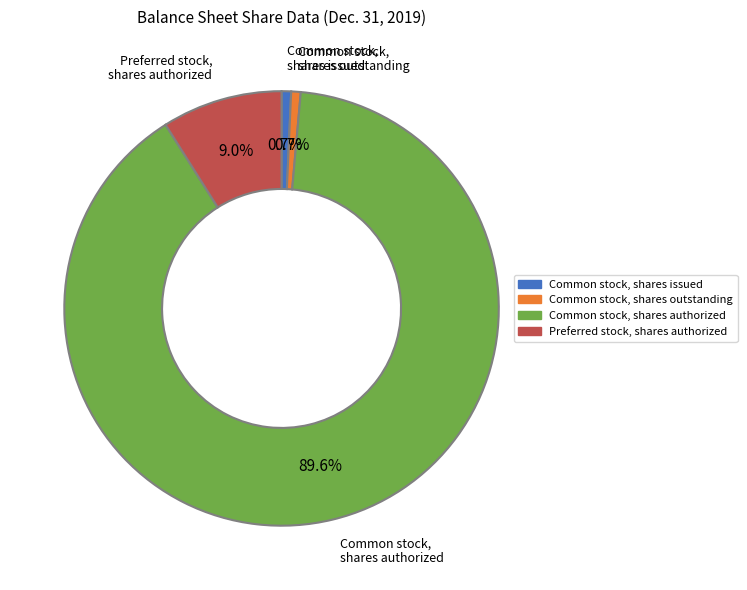

Is Common stock, shares outstanding the majority of the pie?

No